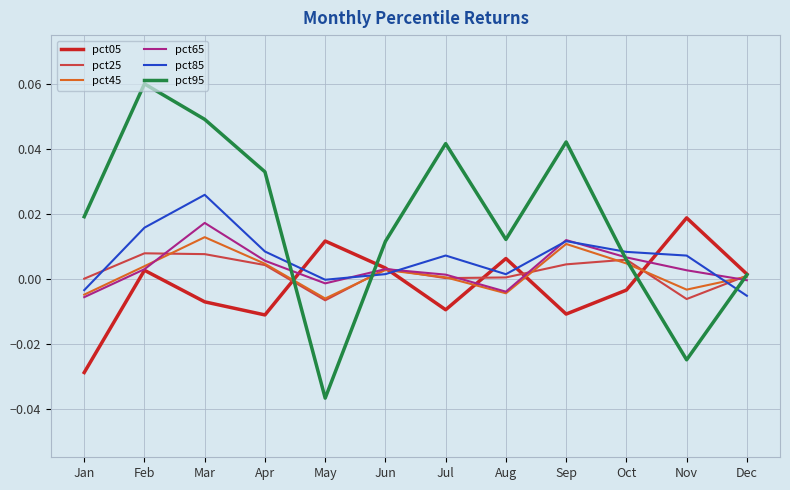

True or false: pct85 and pct95 intersect in this chart.

True